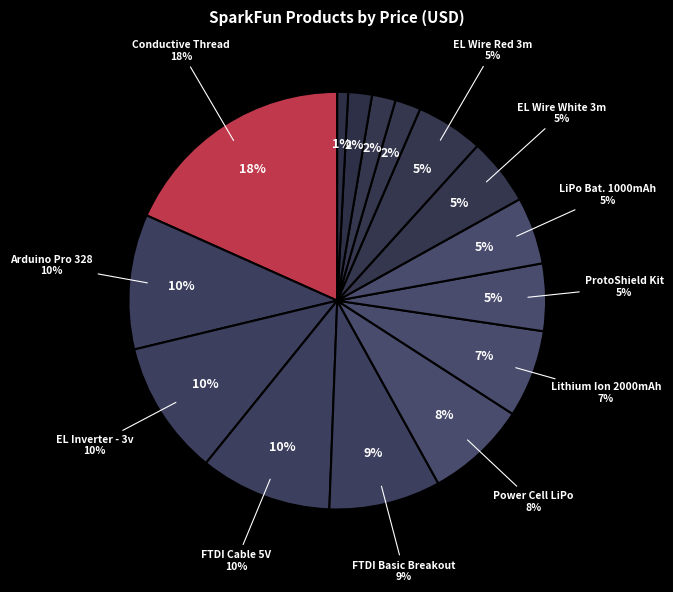

Does EL Wire - Red 3m represent more than half of the total?

No